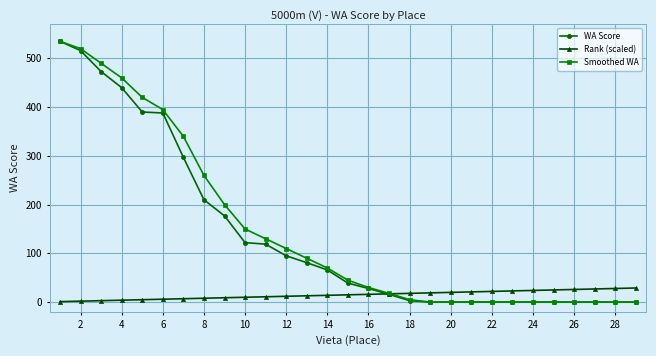

What is the maximum value shown in the chart?

535